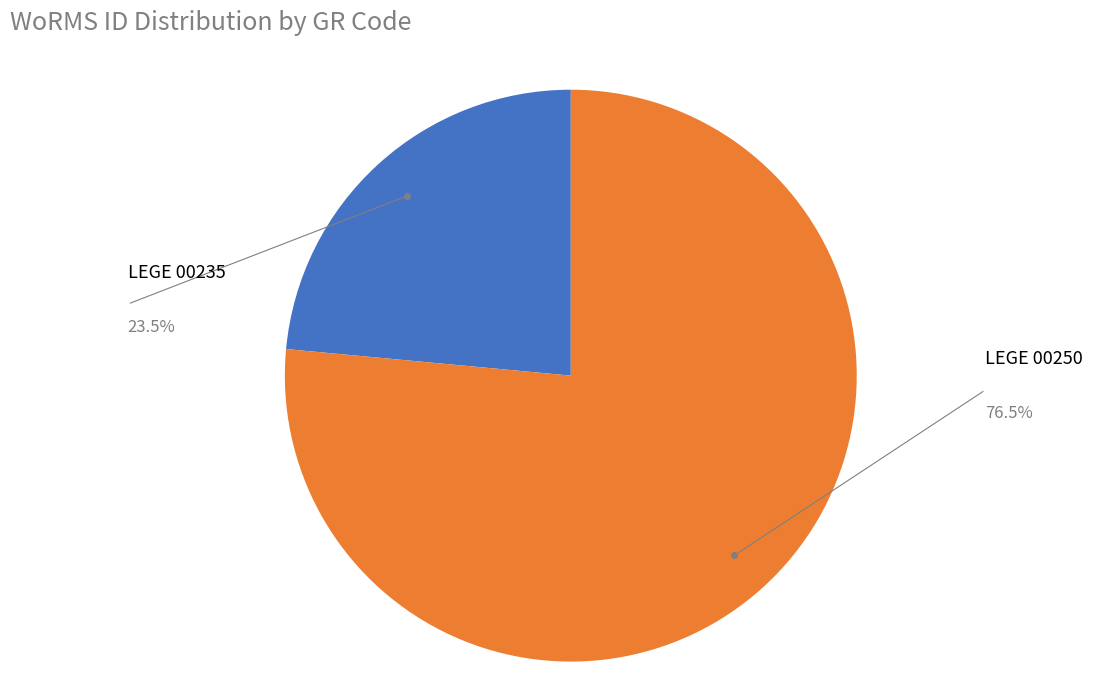

Is the sum of LEGE 00250 and LEGE 00235 greater than half?

Yes